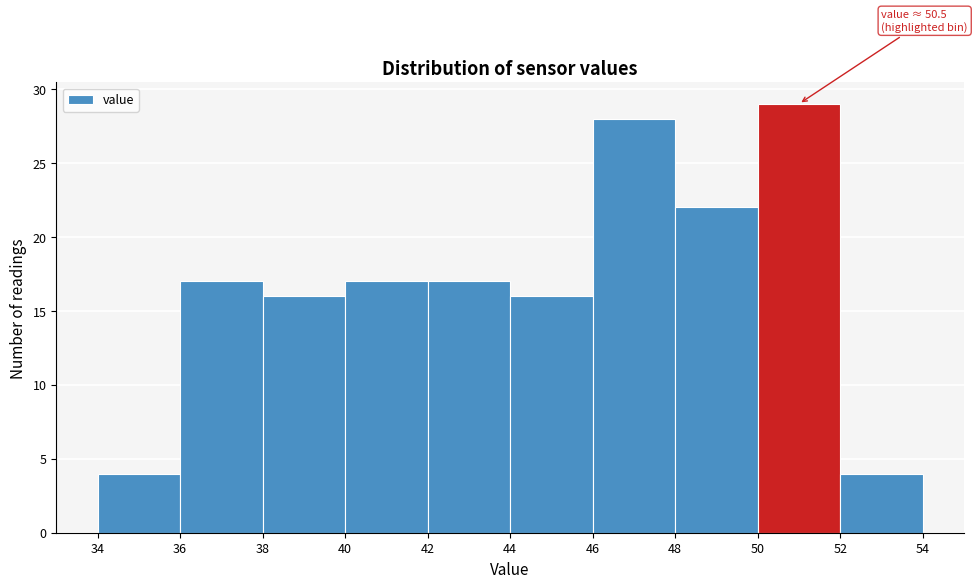

Which range on the x-axis has the tallest bar?

50 to 52